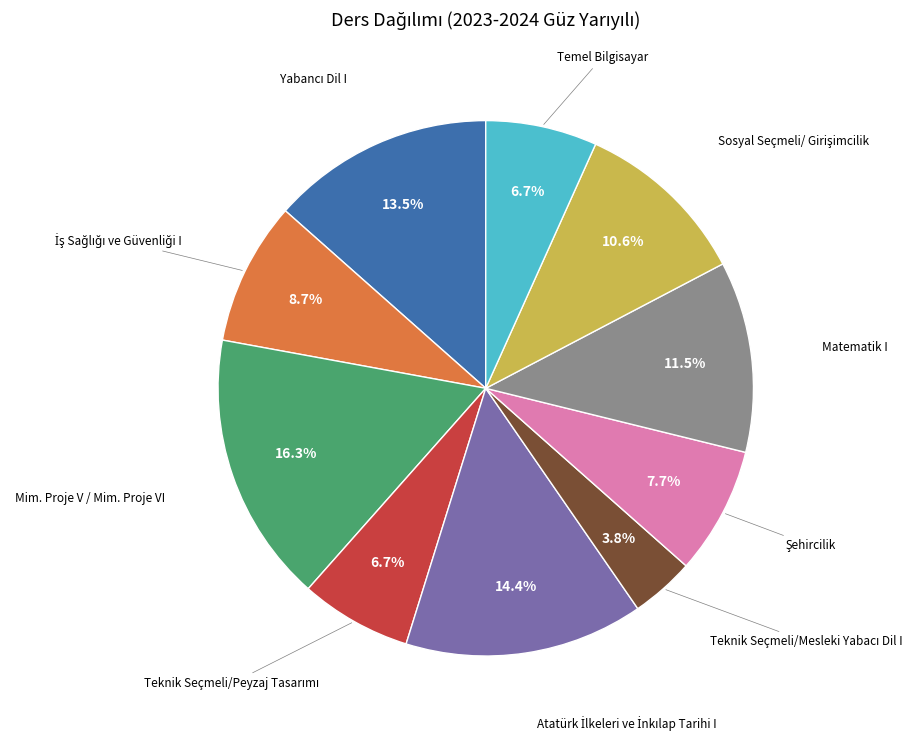

Do Temel Bilgisayar and Mim. Proje V / Mim. Proje VI together represent more than half of the pie?

No